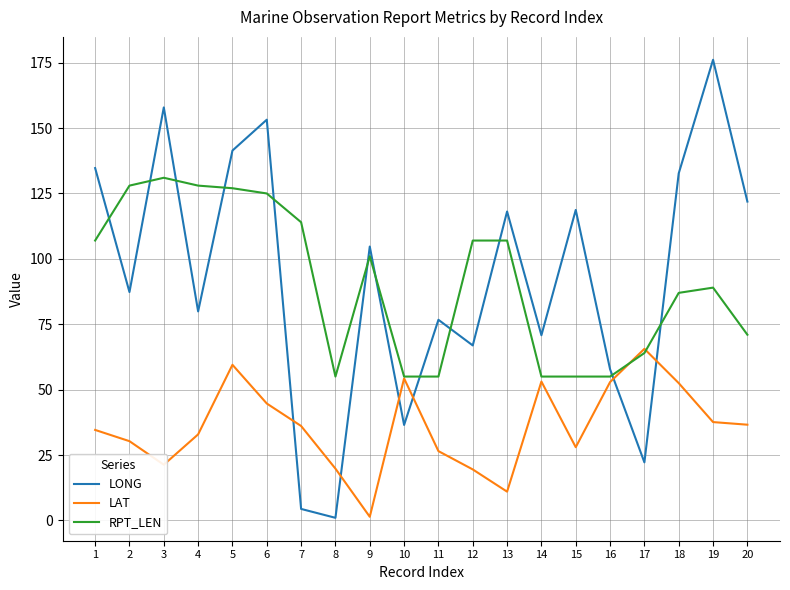

At which category does LAT reach its first local valley?

3